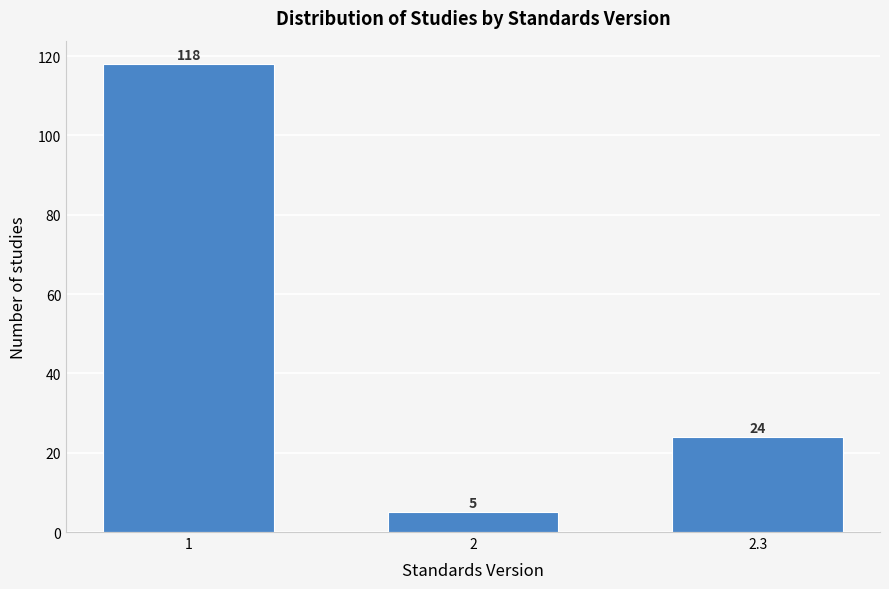

Reading right to left, extract all data points from this chart.

24	5	118